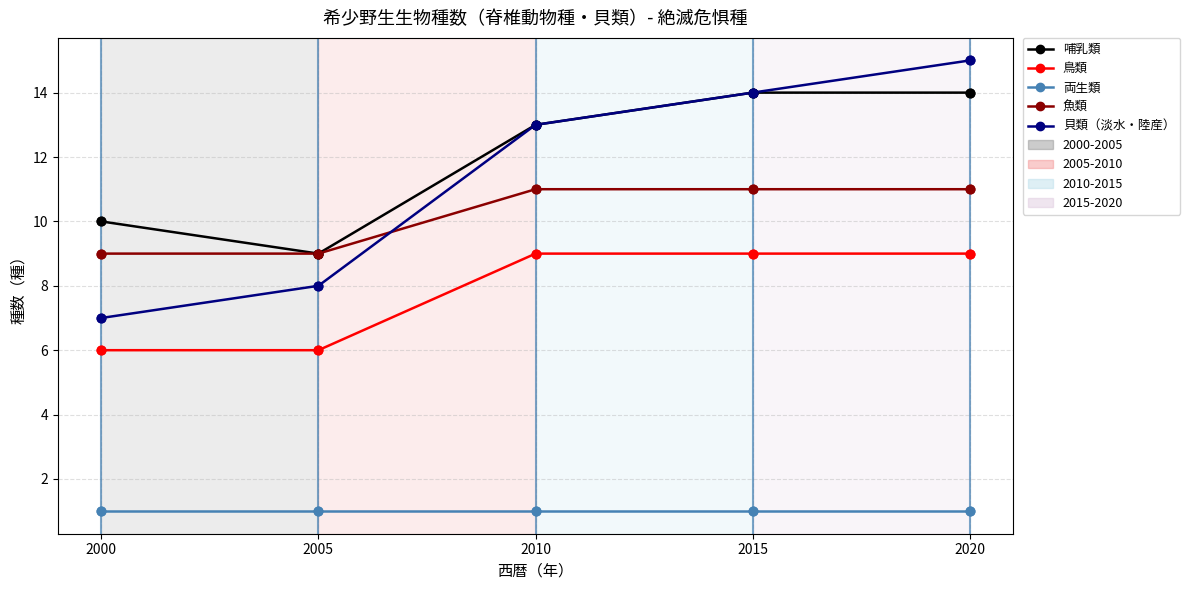

At which category is the sum across all series the highest?

2020